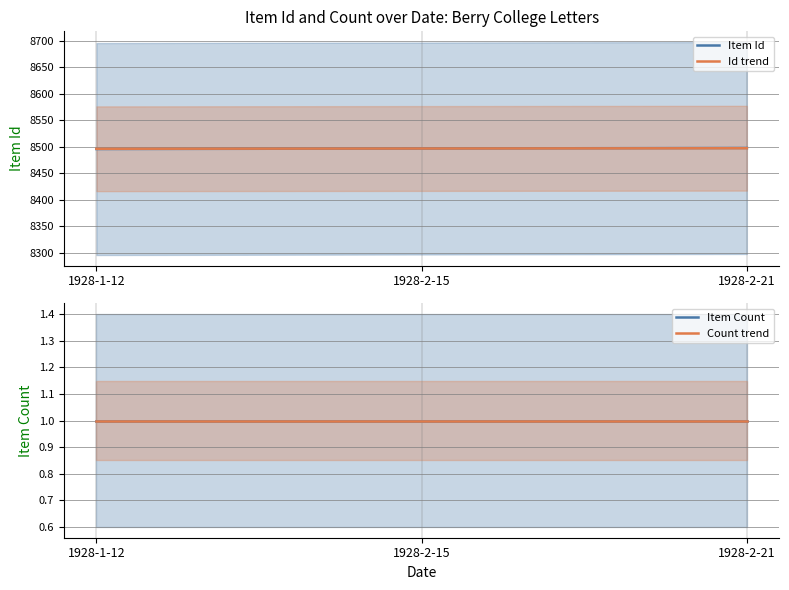

Reading left to right, transcribe all the data shown in this chart.

Item Id: 1928-1-12=8496.0	1928-2-15=8497.0	1928-2-21=8498.0
Id trend: 1928-1-12=8496.5	1928-2-15=8497.0	1928-2-21=8497.5
Item Count: 1928-1-12=1.0	1928-2-15=1.0	1928-2-21=1.0
Count trend: 1928-1-12=1.0	1928-2-15=1.0	1928-2-21=1.0